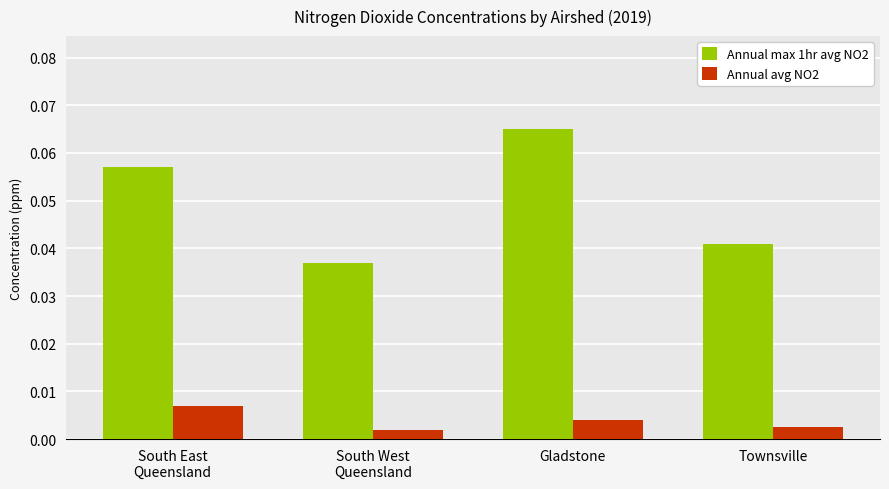

List the series in order of their peak value, highest first.

Annual max 1hr avg NO2, Annual avg NO2